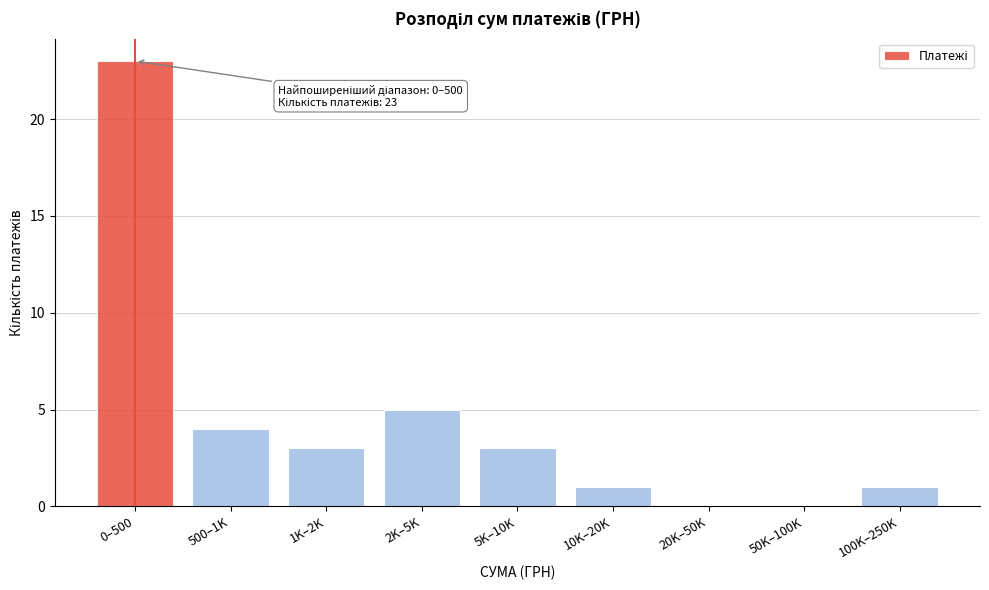

Reading left to right, transcribe all the data shown in this chart.

0–500=23	500–1K=4	1K–2K=3	2K–5K=5	5K–10K=3	10K–20K=1	20K–50K=0	50K–100K=0	100K–250K=1